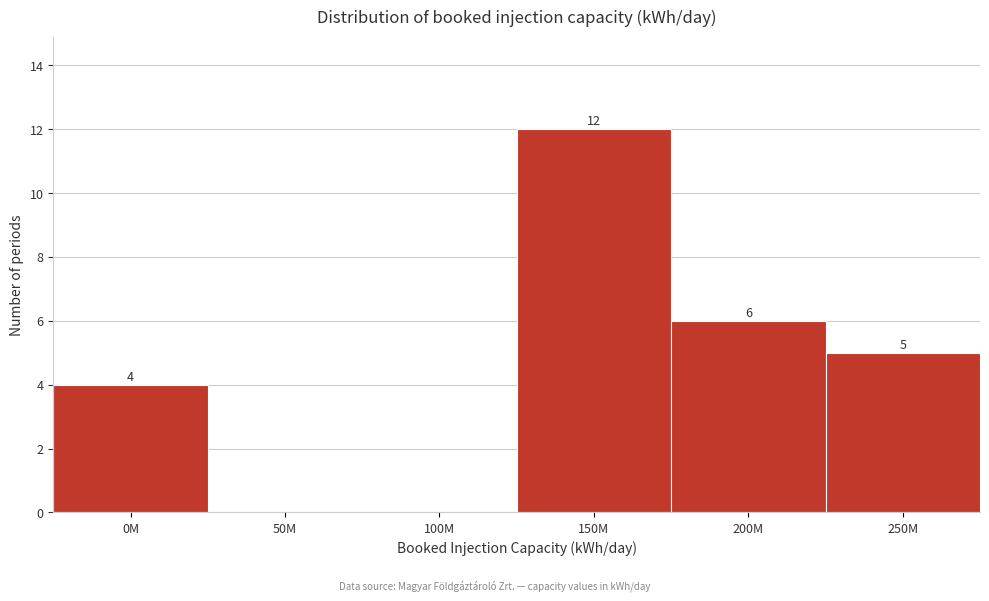

Reading left to right, what are all the values shown in this chart?

0M=4	50M=0	100M=0	150M=12	200M=6	250M=5